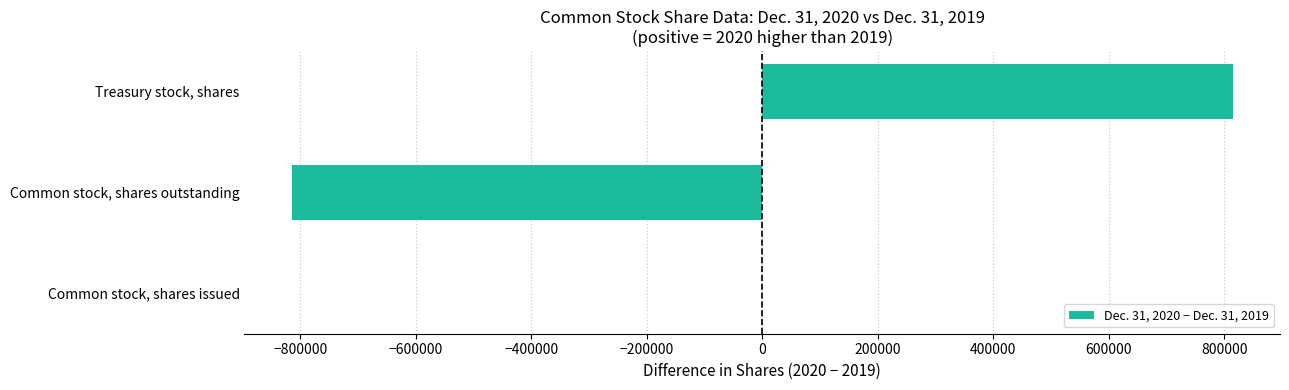

How many distinct data groups are displayed?

1